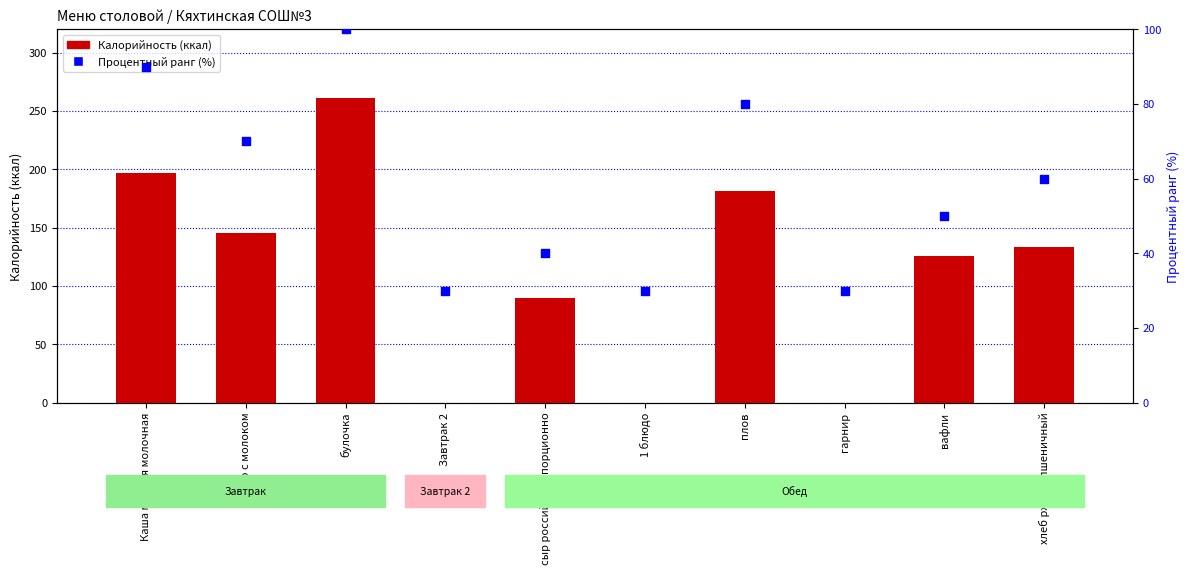

What is the total value across all series at гарнир?

30.0